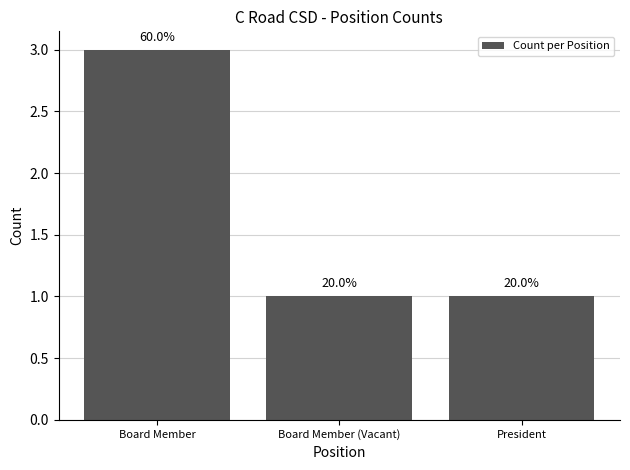

Are the bars horizontal?

No